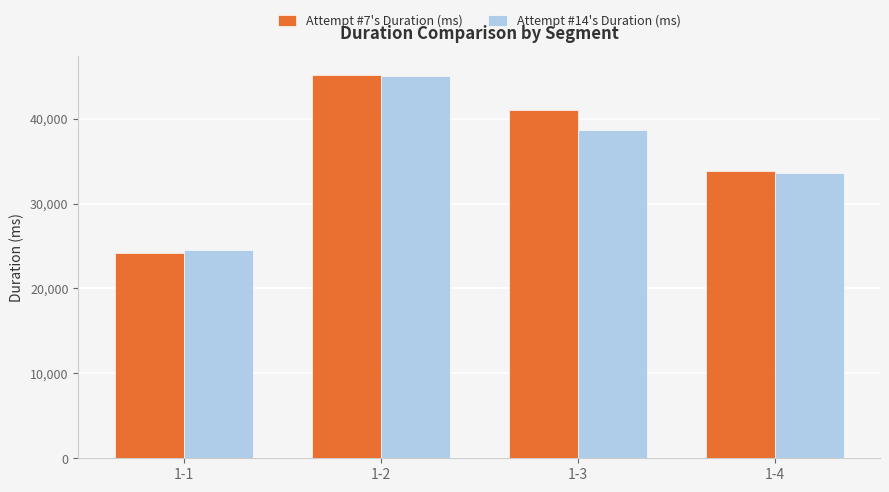

Are the bars grouped side by side (vs. stacked)?

Yes